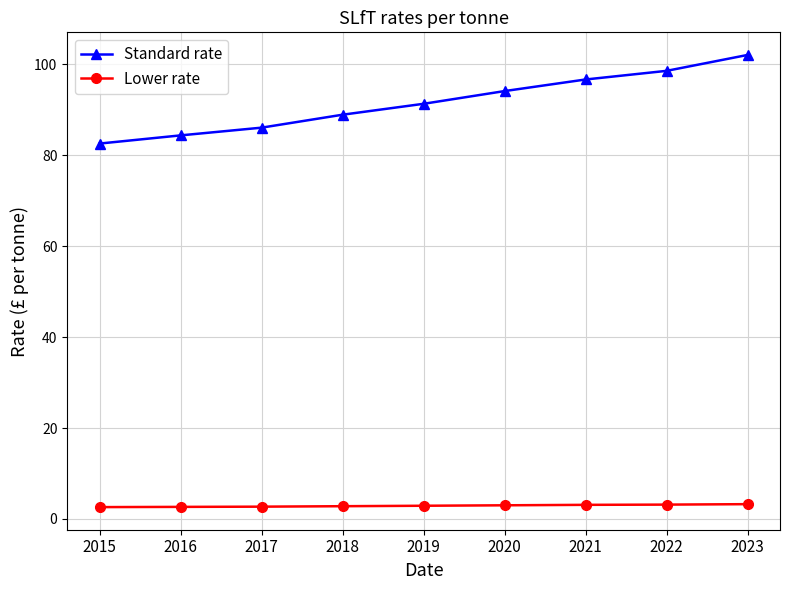

What is the total value across all series at 2020?

97.2